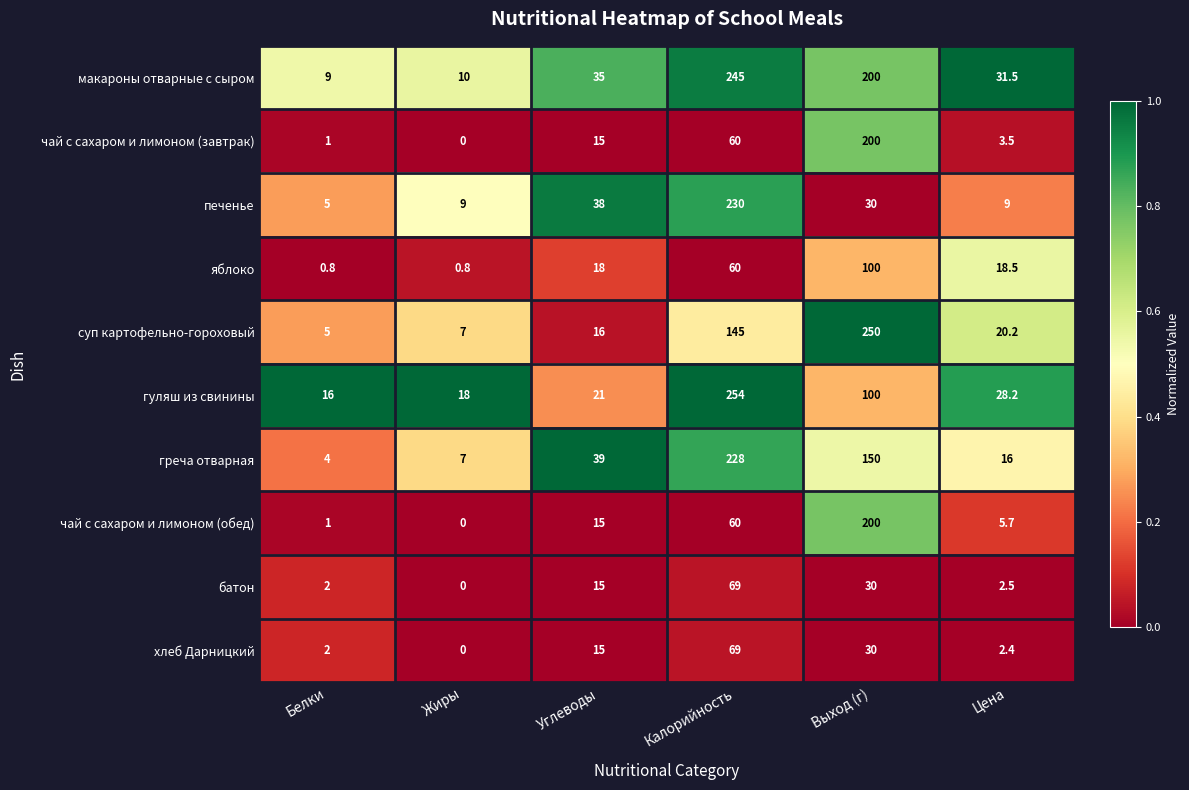

True or false: хлеб Дарницкий has a value of 69.0 at Калорийность.

True